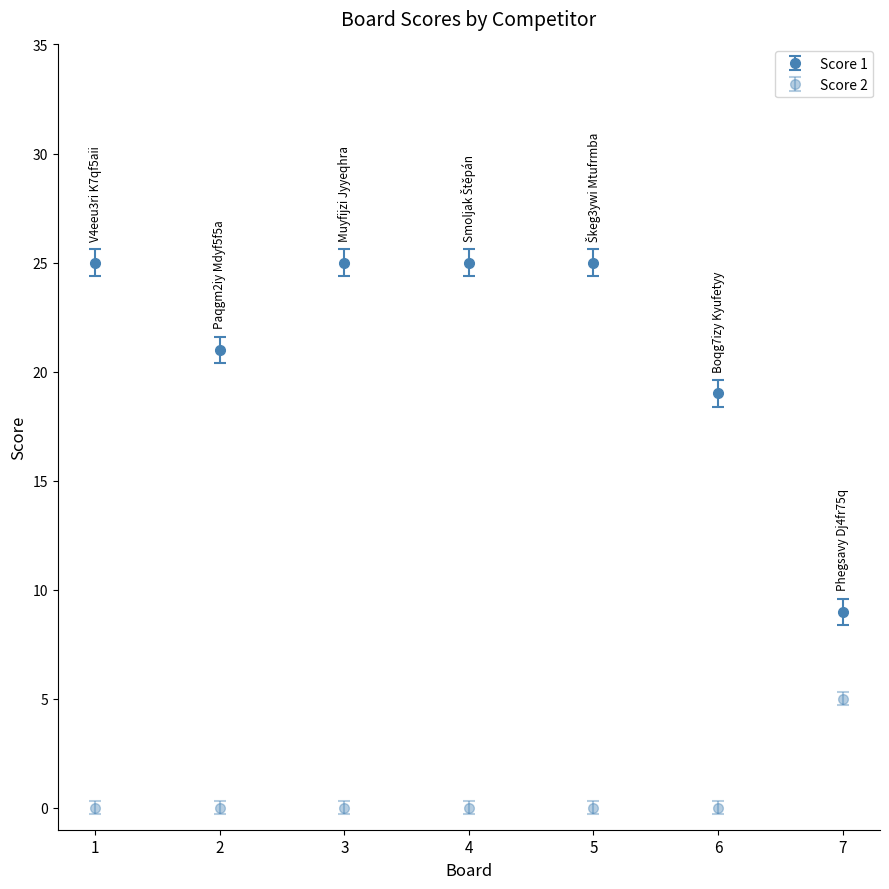

Reading left to right, list all the values displayed in this chart.

Score 1: 1=25	2=21	3=25	4=25	5=25	6=19	7=9
Score 2: 1=0	2=0	3=0	4=0	5=0	6=0	7=5